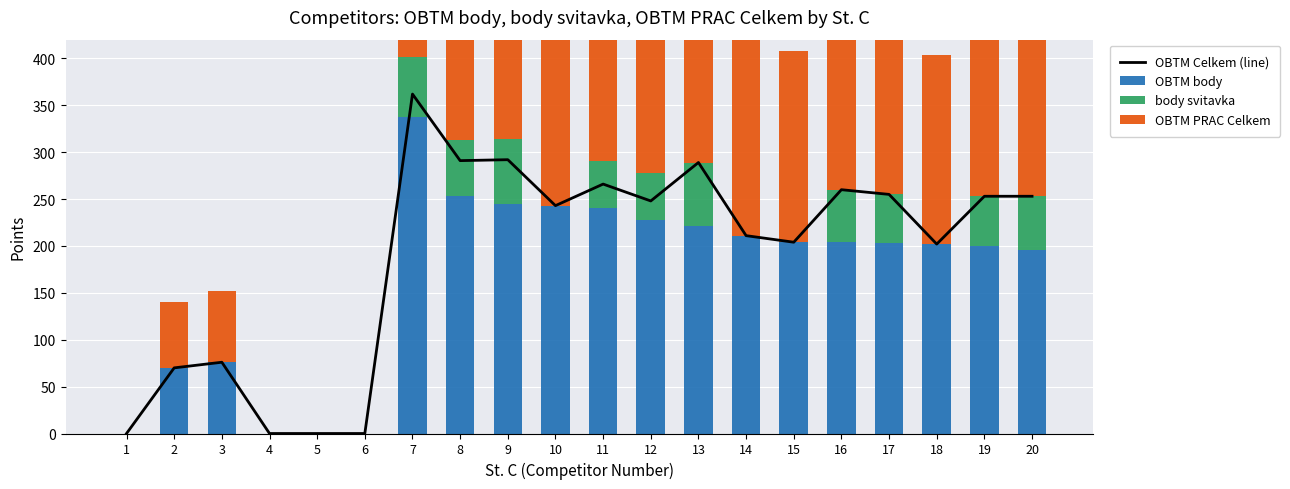

How many groups of bars are there?

20